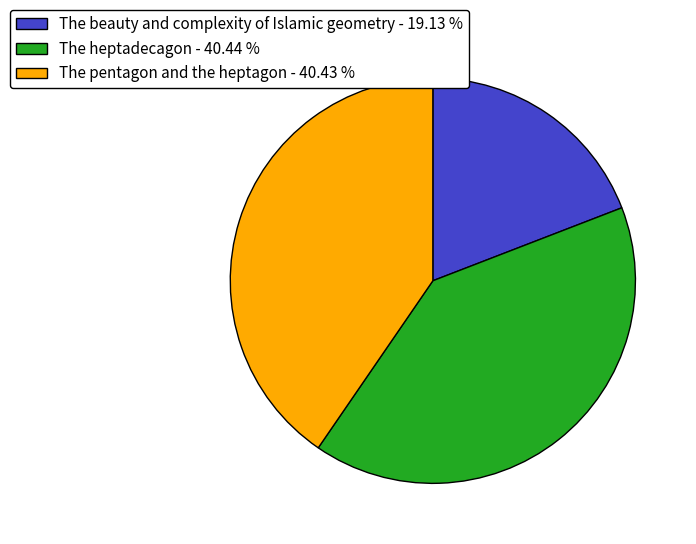

Does any single category account for the majority?

No